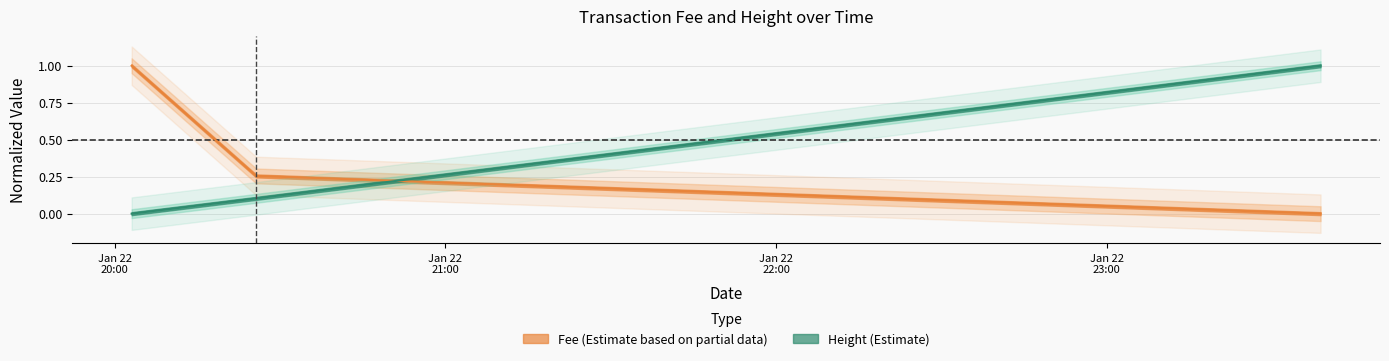

What is the difference between the Height values at 2019-01-22 20:03:05 and 2019-01-22 23:38:46?

1.0